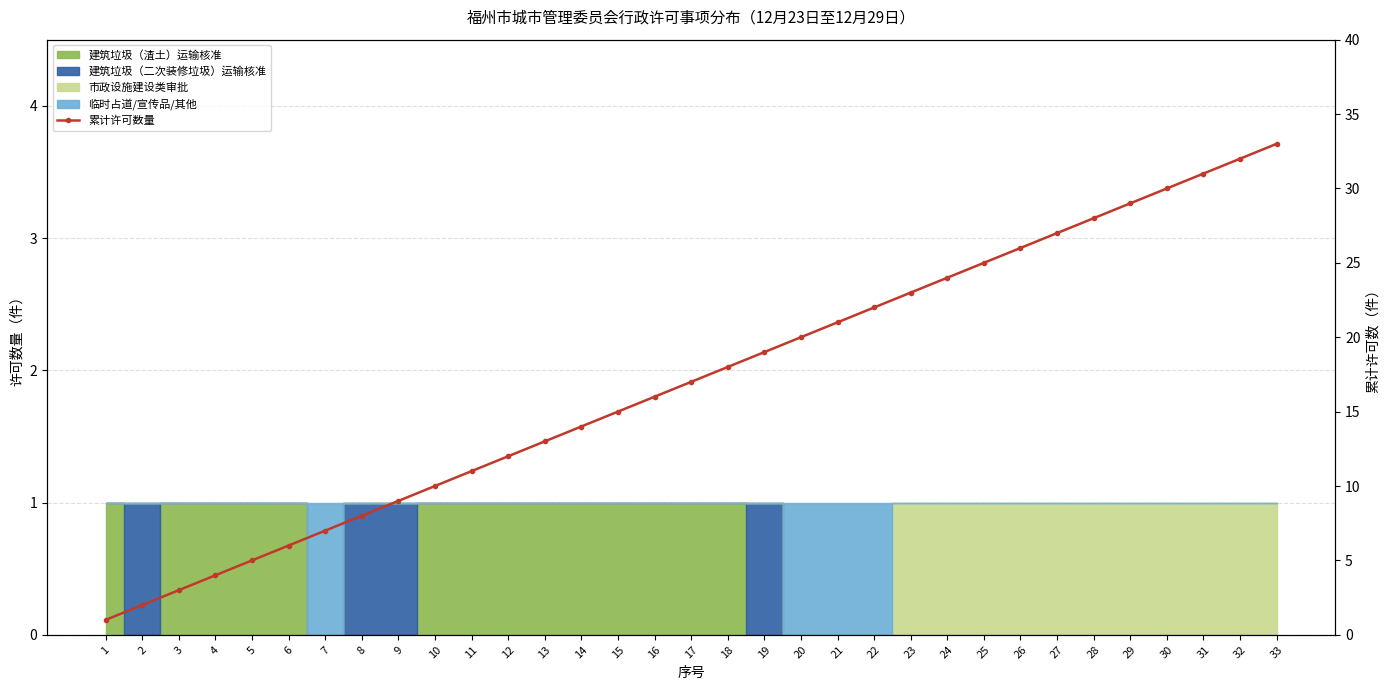

Which category has the highest value across all series?

33